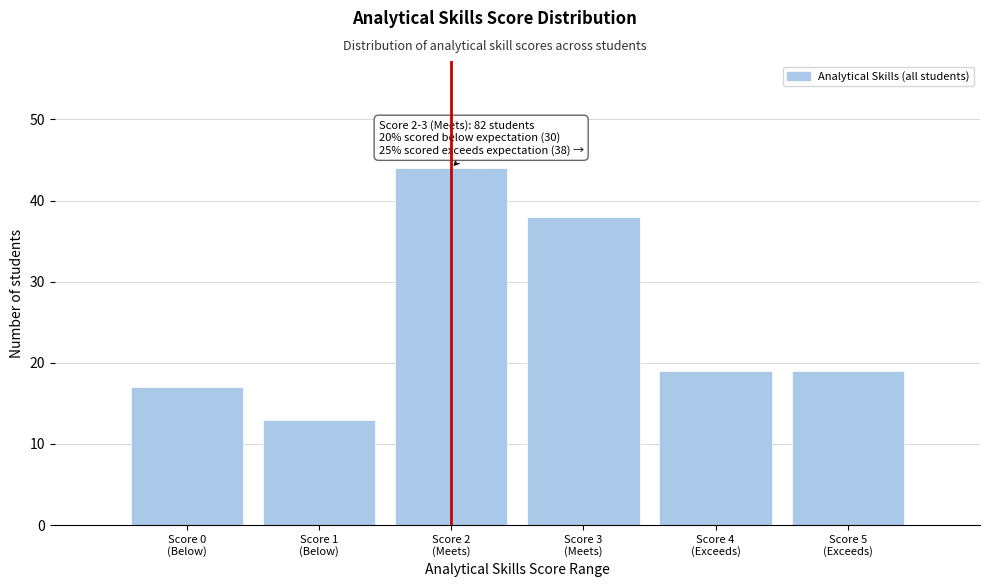

Reading left to right, extract all data points from this chart.

17	13	44	38	19	19